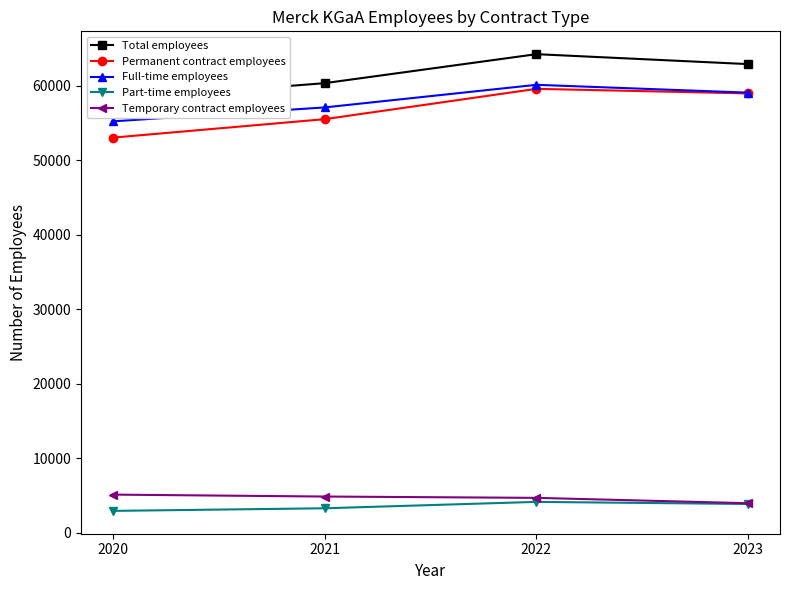

Which has a higher value, 2023 or 2022?

2022